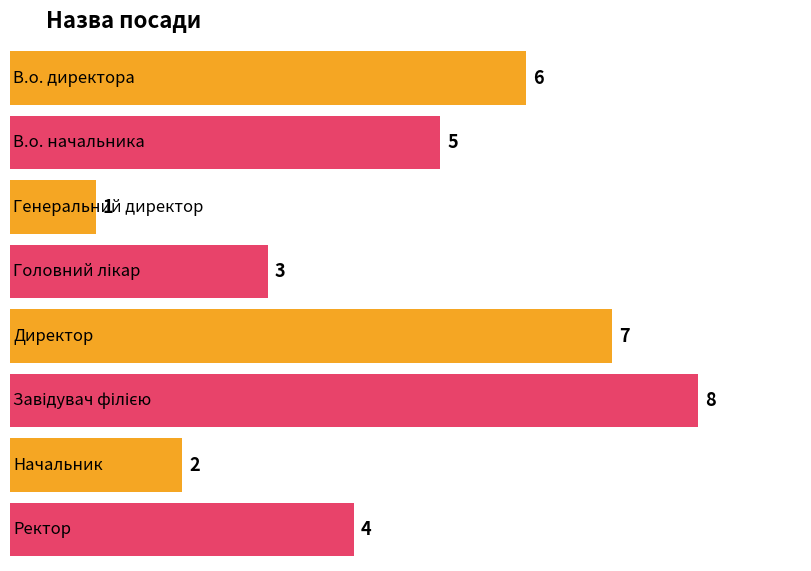

Does the chart contain any negative values?

No